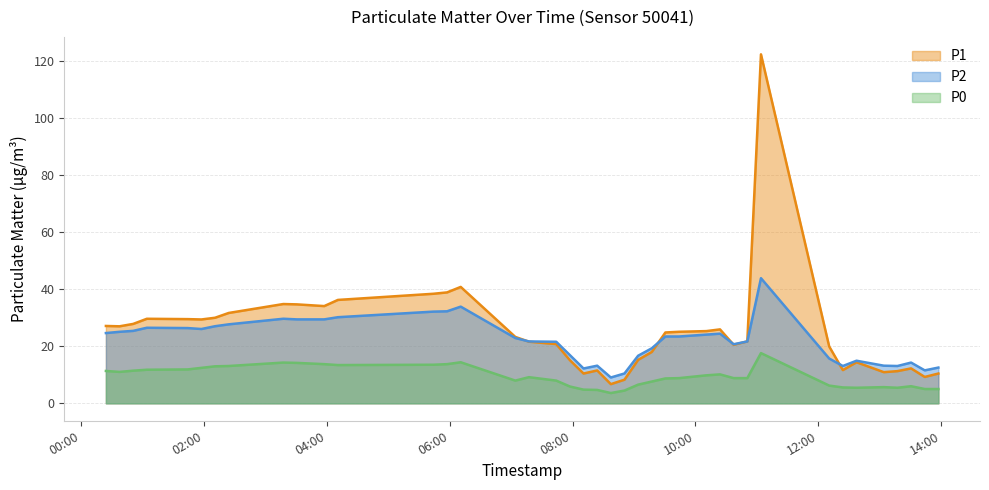

What is the minimum value for P0?

3.6